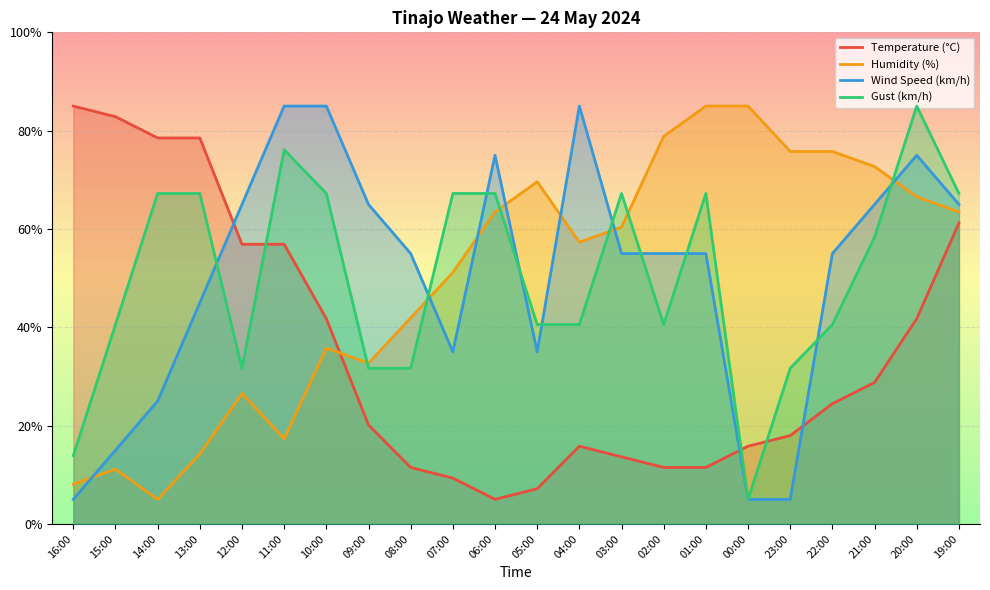

At how many categories does at least one series exceed 38?

22